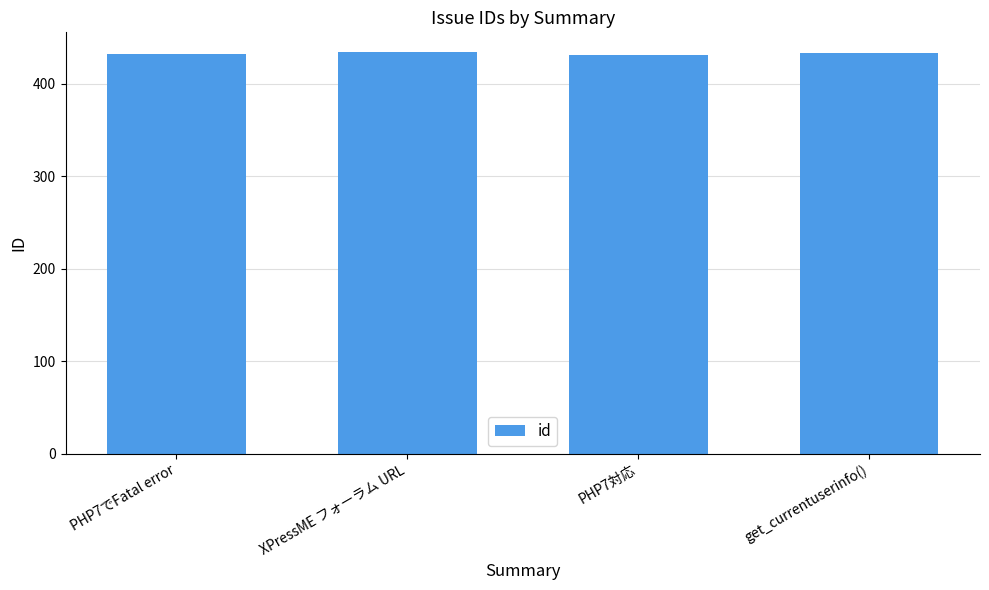

What is the difference between the values at PHP7でFatal error and get_currentuserinfo()?

1